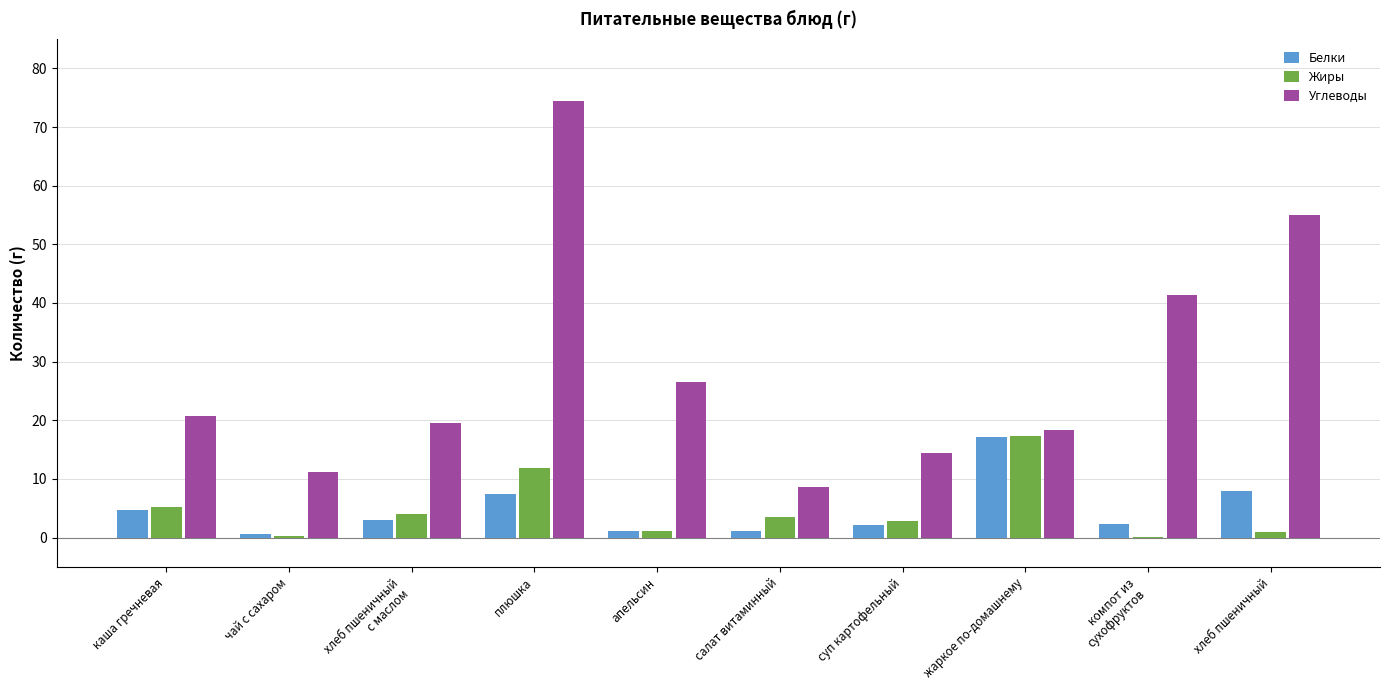

What is the sum of all Углеводы values?

290.0